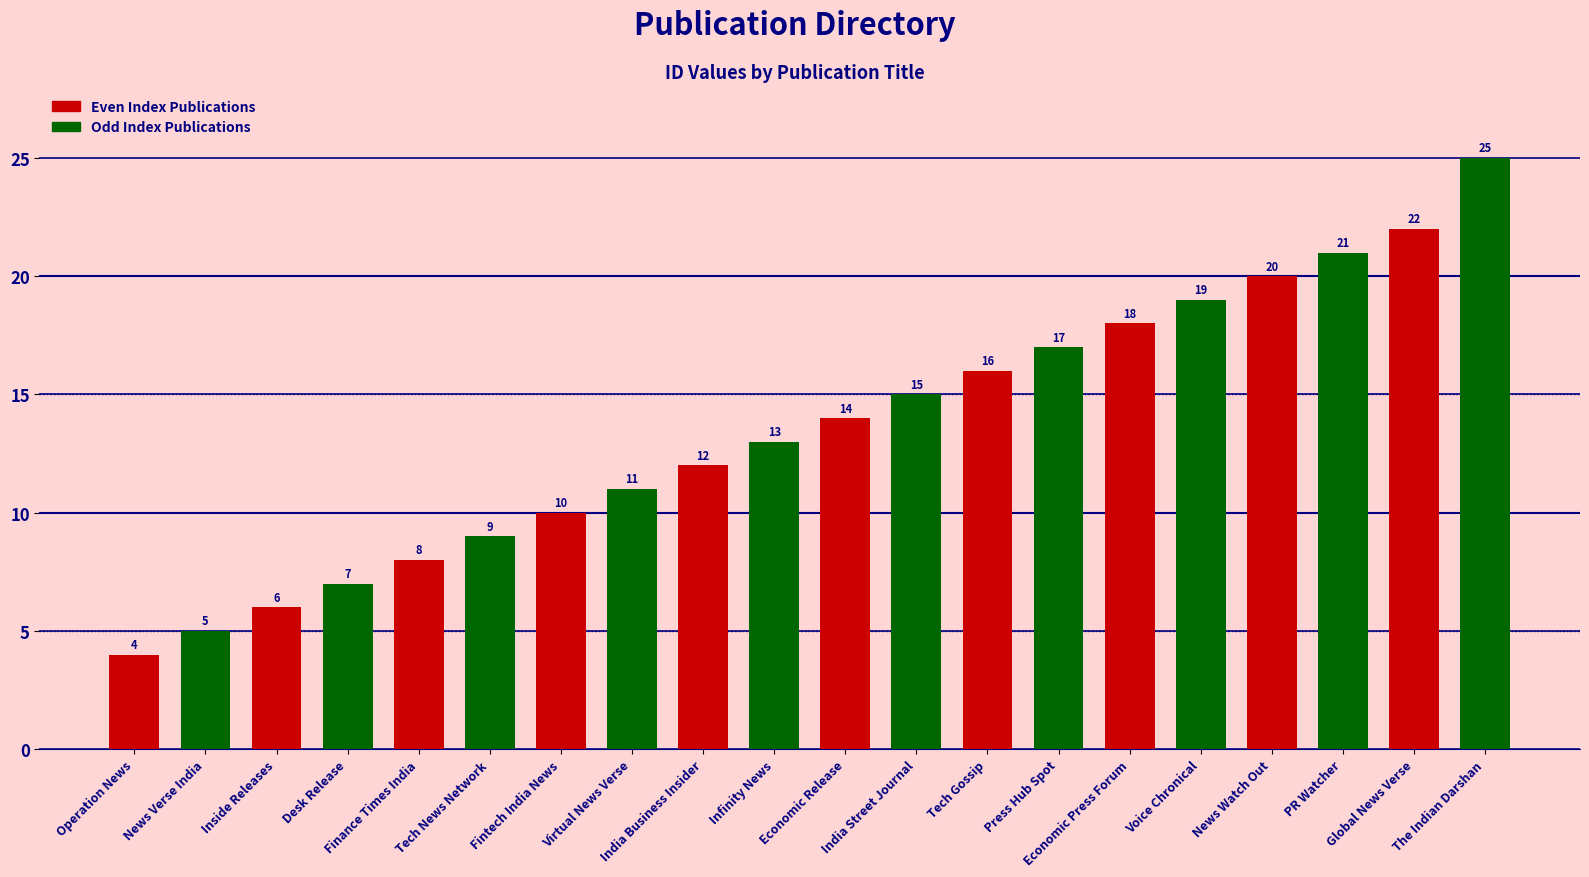

Which category has the lowest value across all series?

Operation News